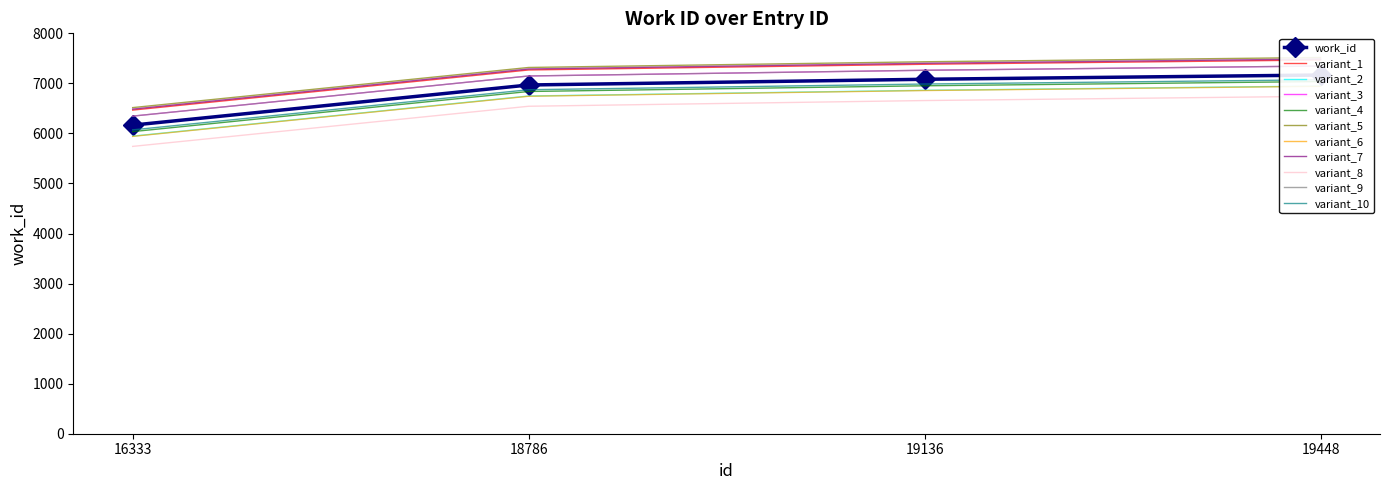

Approximately how many times larger is the value at 18786 compared to 19136?

1.0